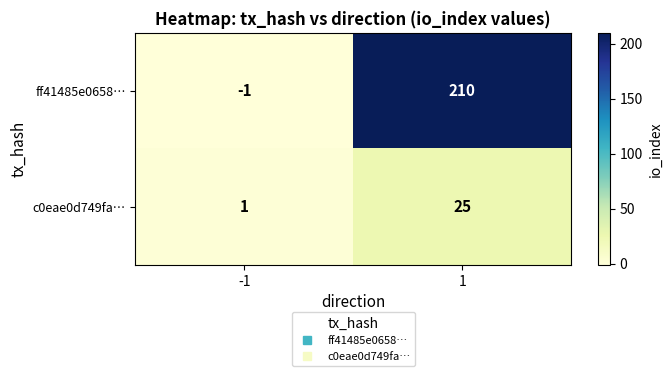

What is the difference between the highest and lowest values at -1?

2